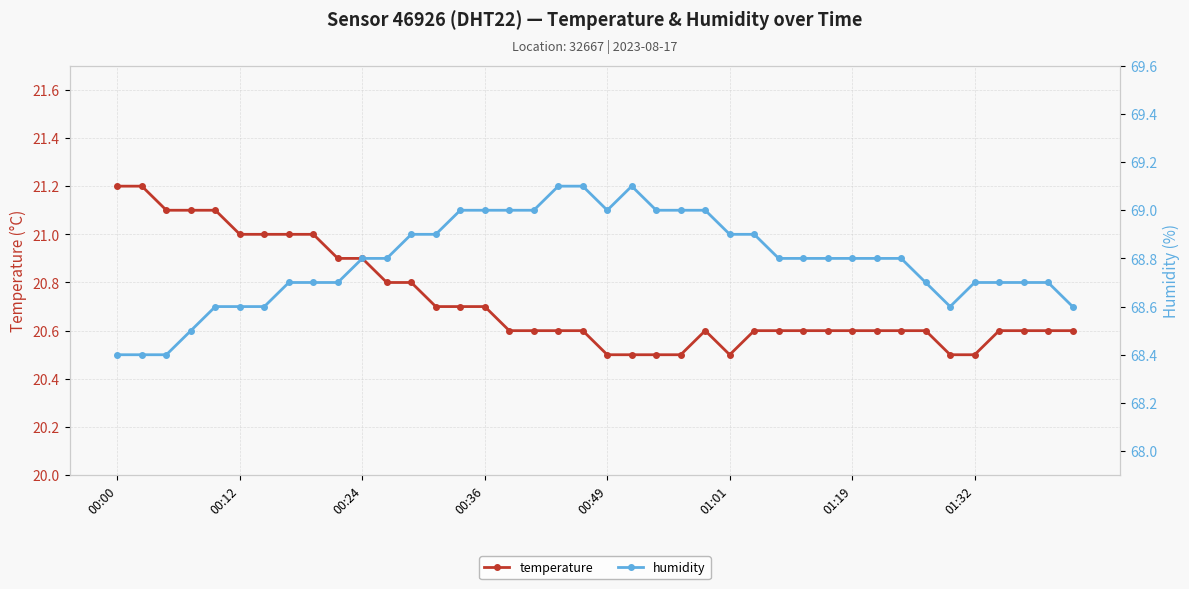

What is the approximate value of humidity at 16?

69.0